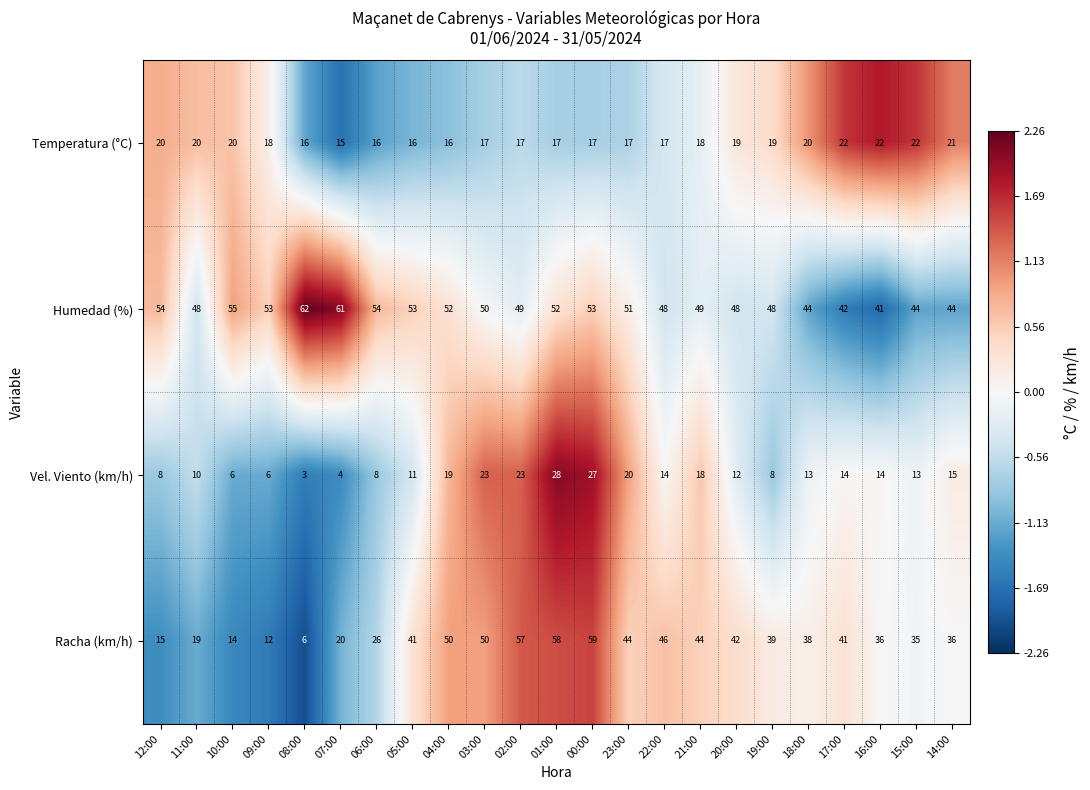

What is the maximum value shown in the chart?

62